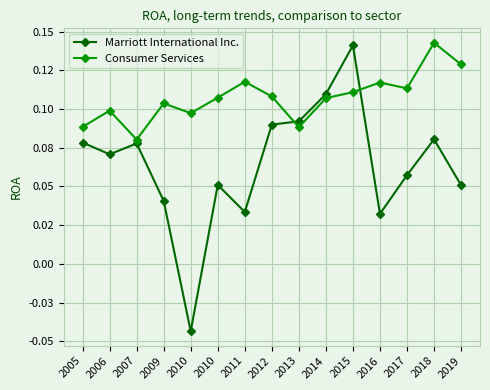

Rank the series by their maximum value, from lowest to highest.

Marriott International Inc., Consumer Services